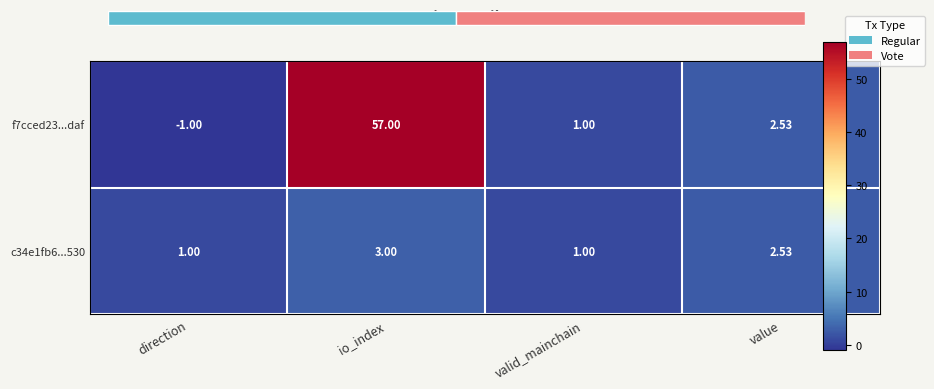

What is the difference between the f7cced23...daf values at valid_mainchain and io_index?

56.0